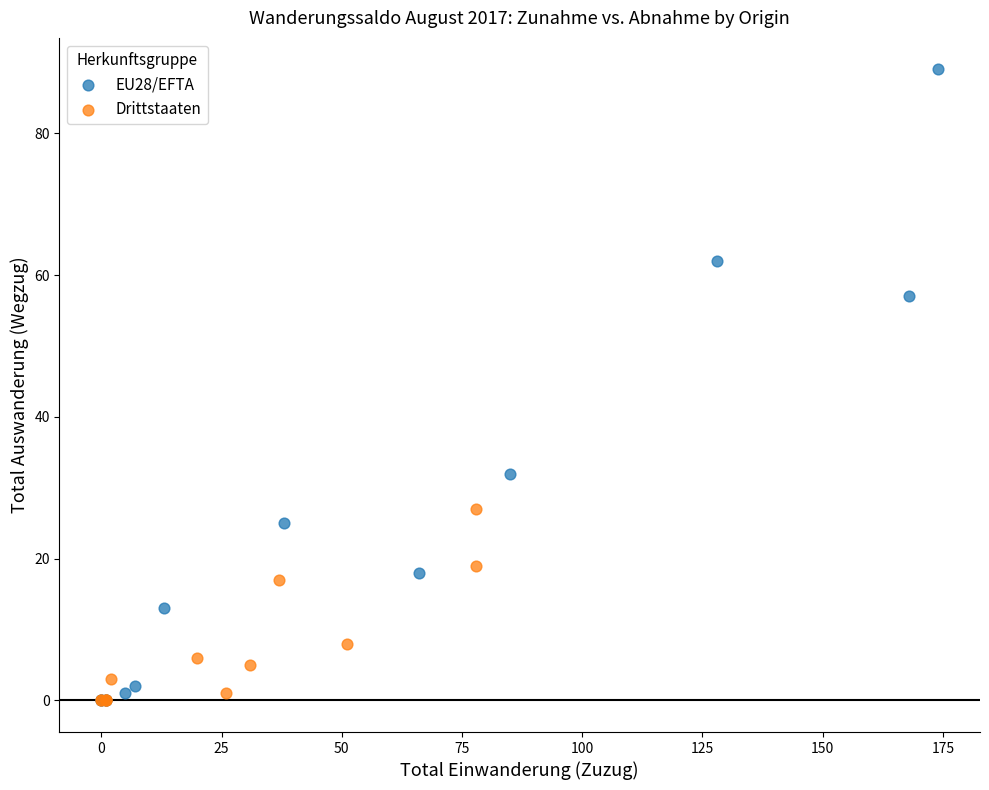

Which series has the largest Y range (max minus min)?

EU28/EFTA